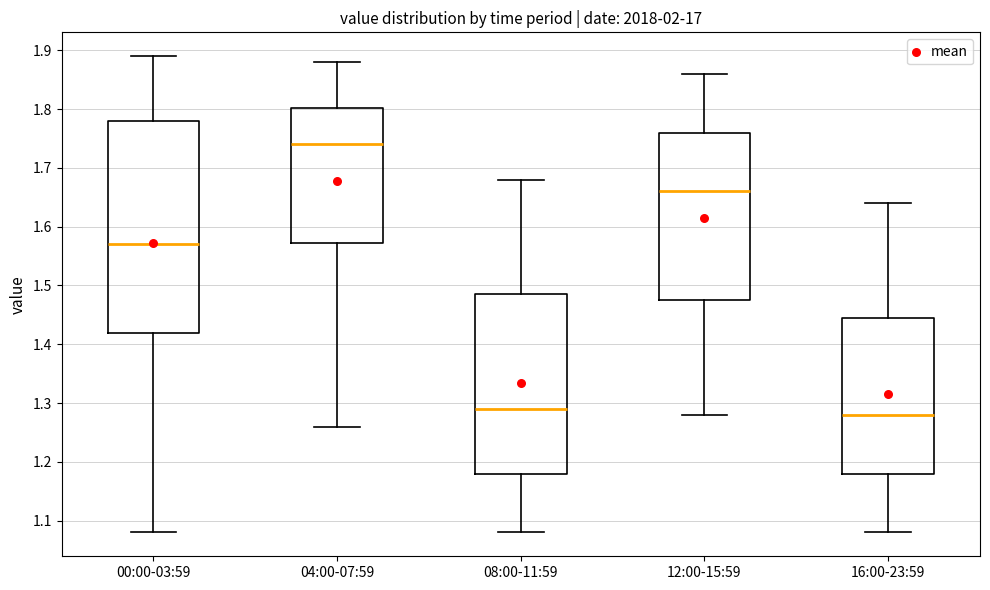

Comparing the boxes themselves (not the whiskers), which one is the tallest?

00:00-03:59